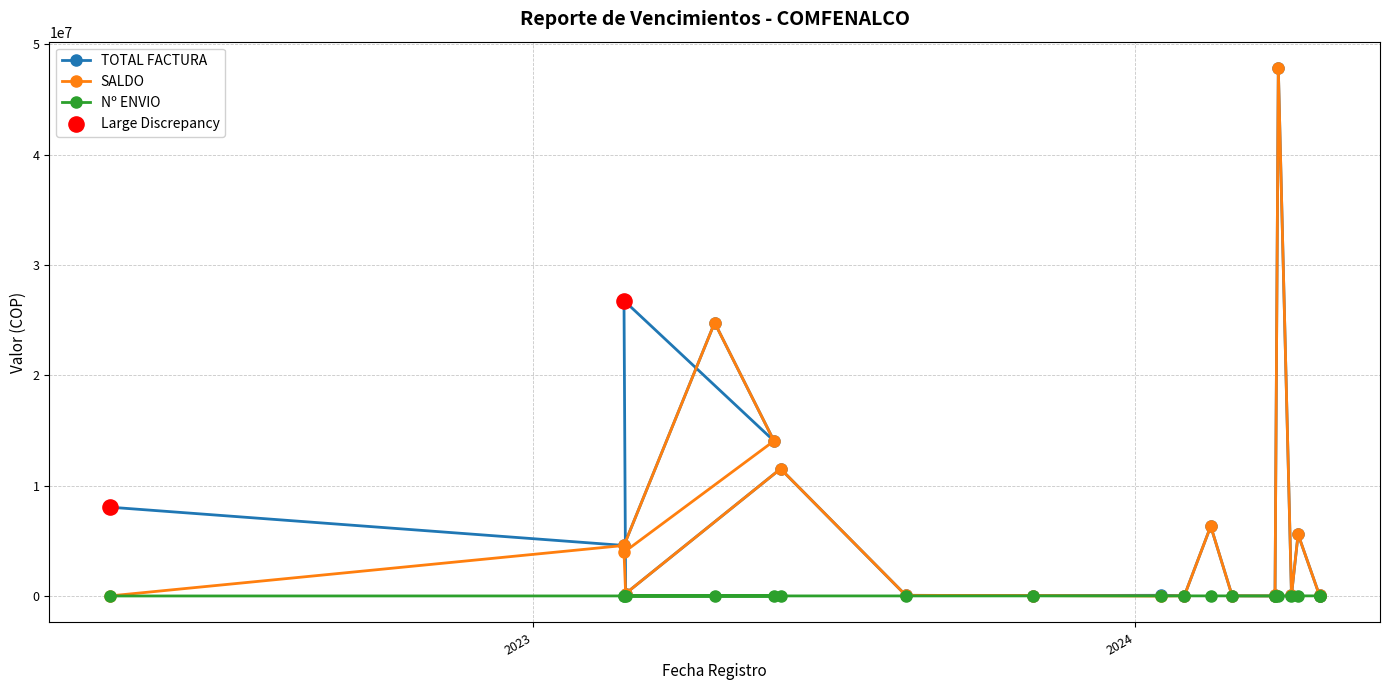

Which series contains the lowest Y value?

SALDO